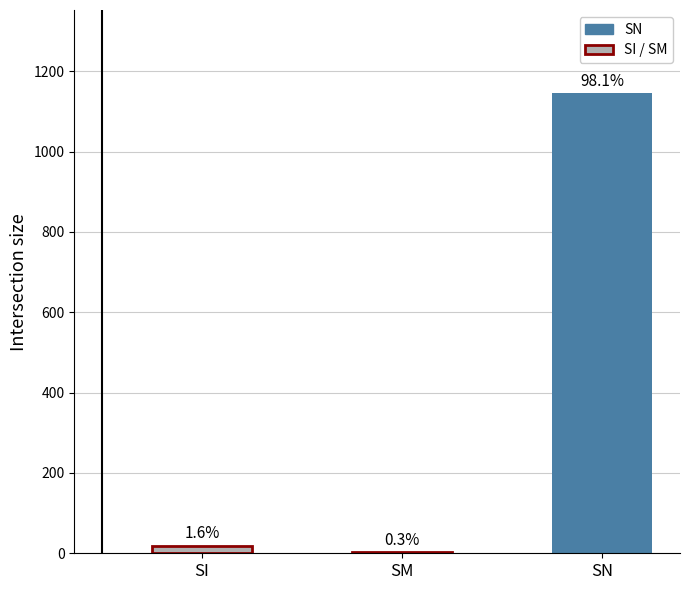

What is the sum of the values at SN and SM?

1149